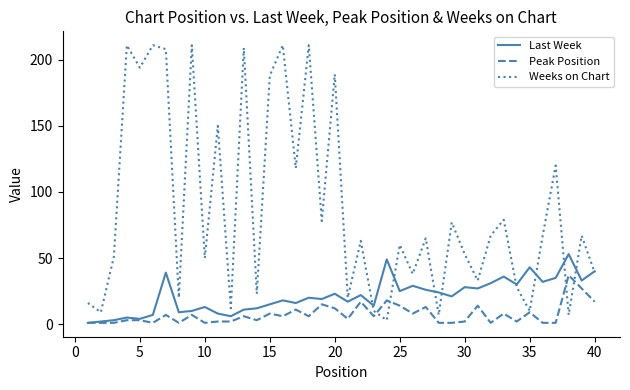

What is the maximum value for Last Week?

53